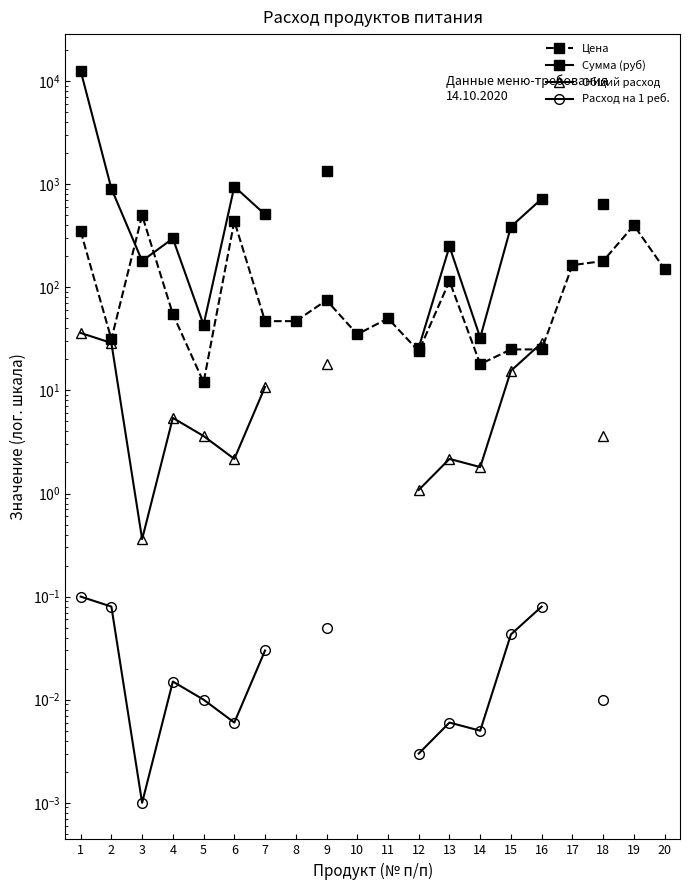

Is the value of Общий расход at 10 greater than the value of Цена at 3?

No